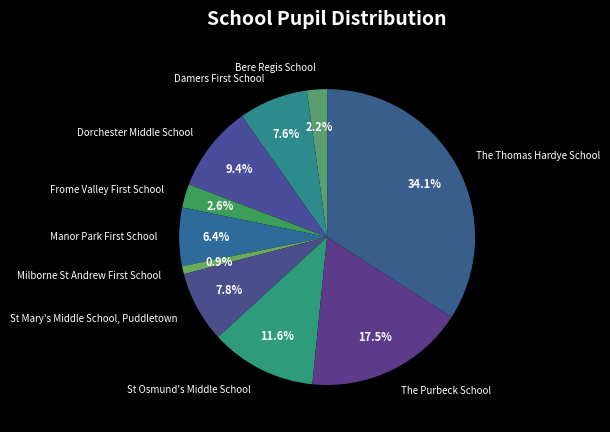

How many slices are in this pie chart?

10